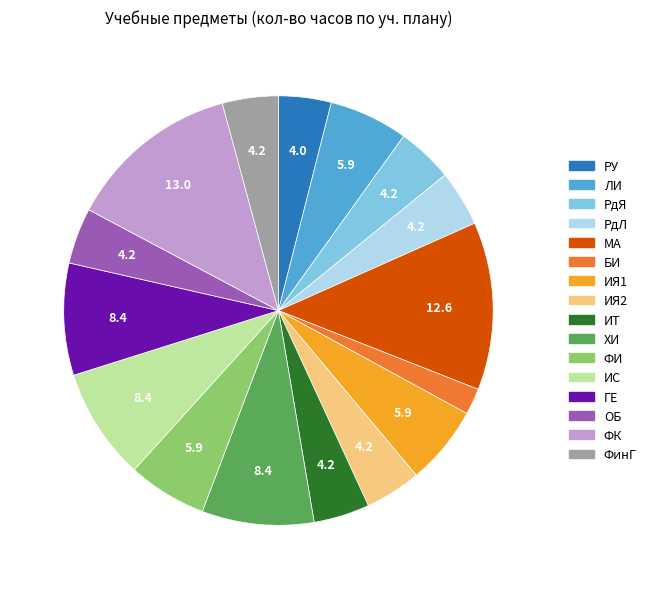

Which has a higher value, ИЯ1 or ИТ?

ИЯ1